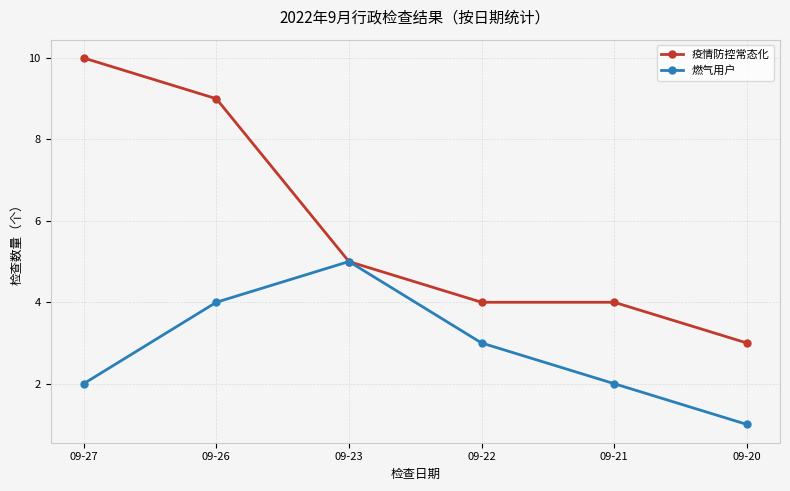

Which series has the largest total across all categories?

疫情防控常态化